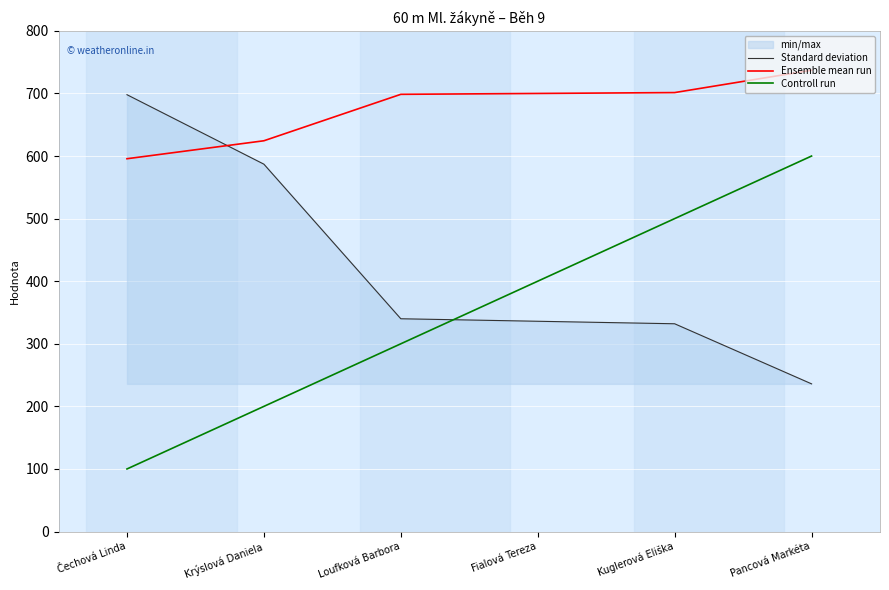

At how many categories does at least one series exceed 703?

1